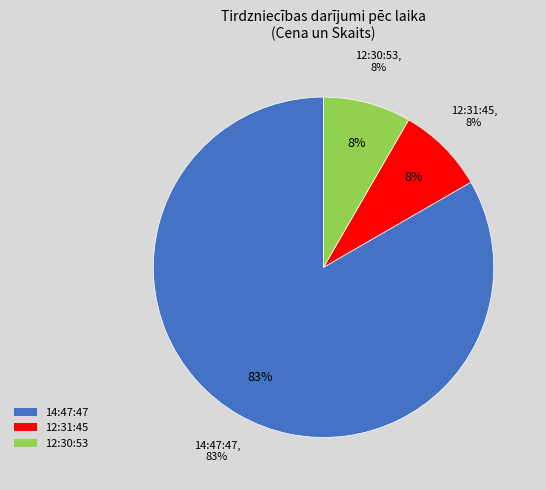

Count the number of slices in the pie.

3